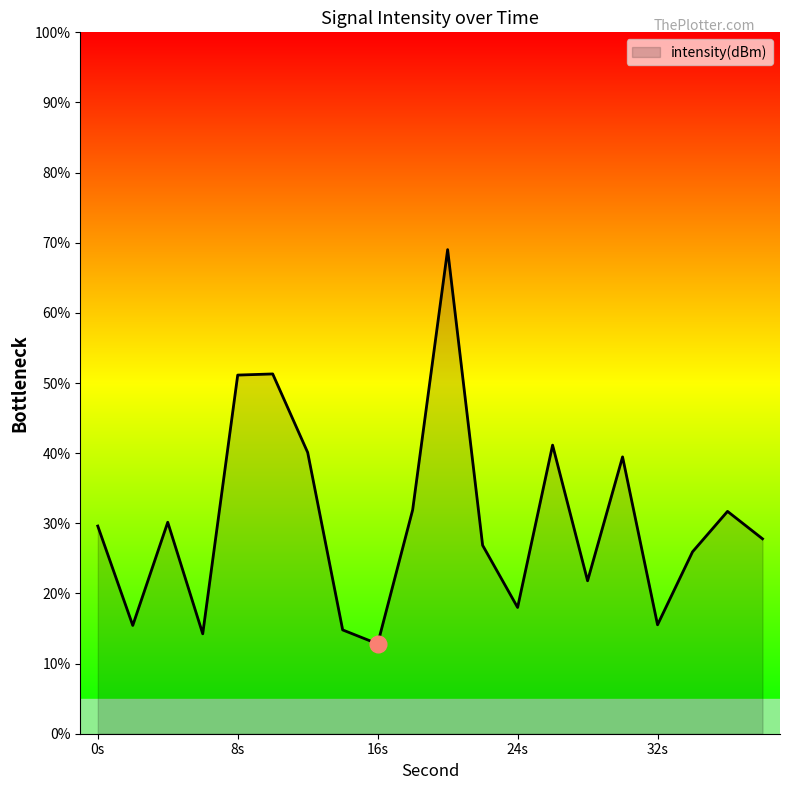

What is the greatest value displayed?

69.0